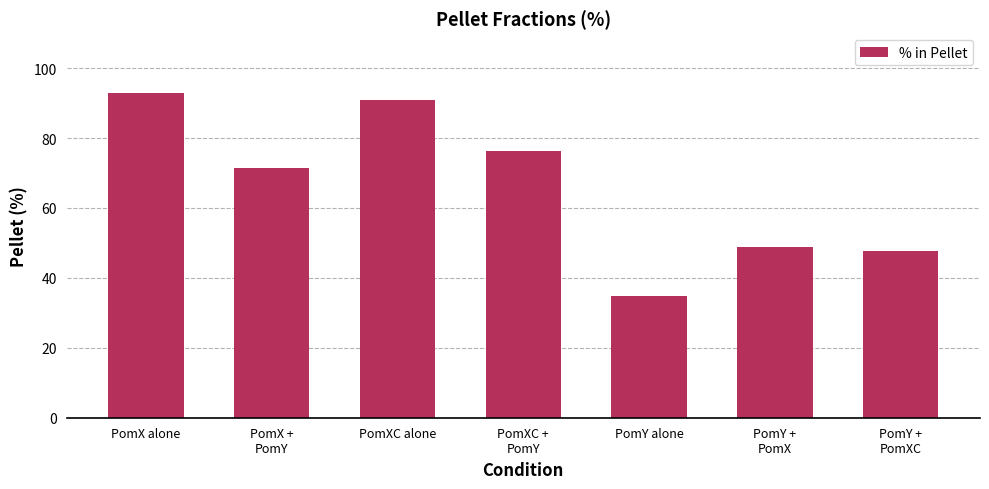

Reading right to left, list all the values displayed in this chart.

47.6	48.7	34.8	76.4	91.0	71.5	93.0